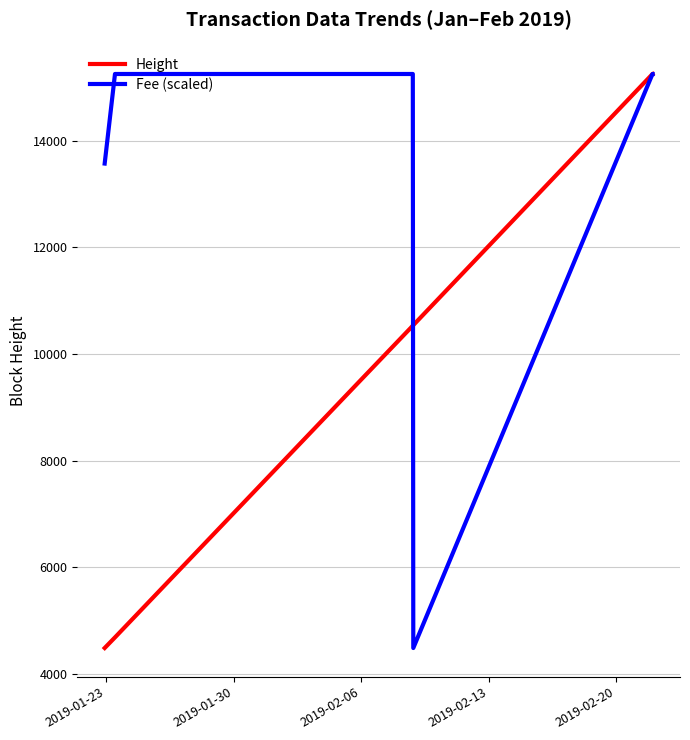

Which series has the largest range (max minus min)?

Height